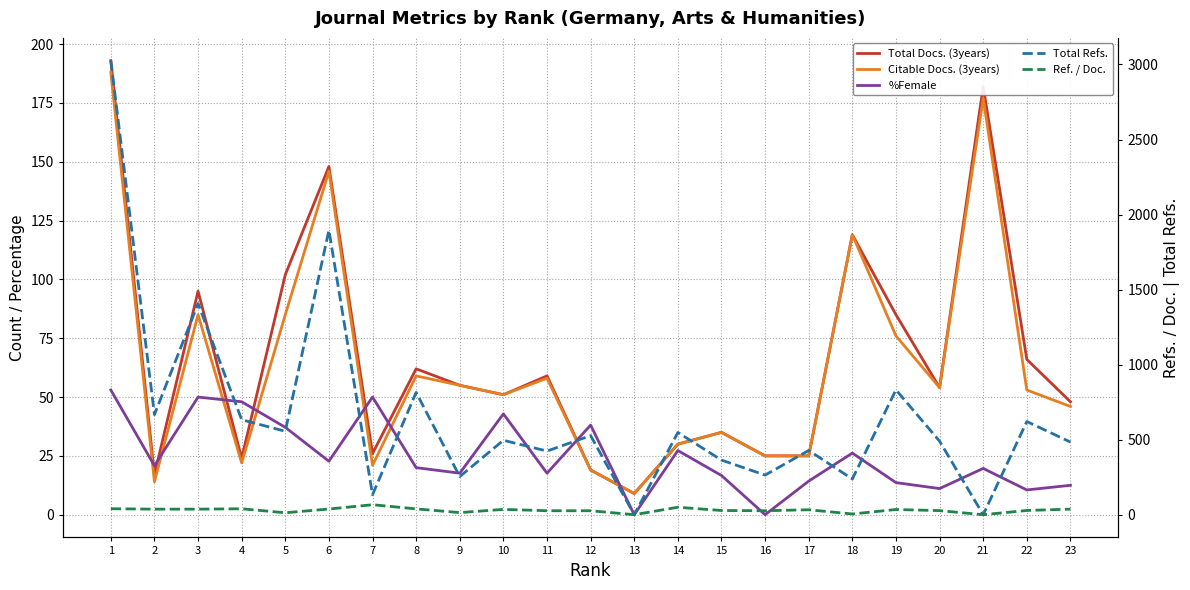

The value of %Female at 3 is 10.8. True or false?

False